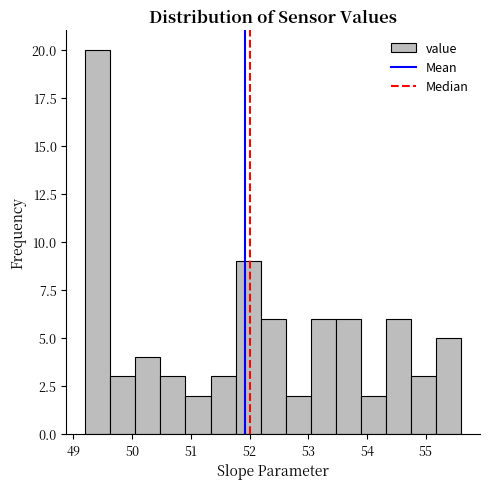

Reading left to right, list every bar in this chart as the range it spans on the x-axis followed by its height. Neither the bar edges nor the heights are printed on the chart, so give them approximately, as read against the axes.

49.2 to 49.6: 20
49.6 to 50.1: 3
50.1 to 50.5: 4
50.5 to 50.9: 3
50.9 to 51.3: 2
51.3 to 51.8: 3
51.8 to 52.2: 9
52.2 to 52.6: 6
52.6 to 53.0: 2
53.0 to 53.5: 6
53.5 to 53.9: 6
53.9 to 54.3: 2
54.3 to 54.7: 6
54.7 to 55.2: 3
55.2 to 55.6: 5